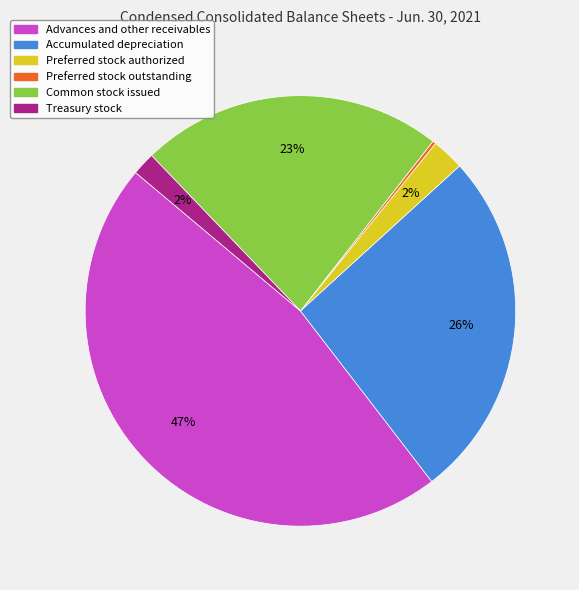

What is the largest slice in the pie chart?

Advances and other receivables